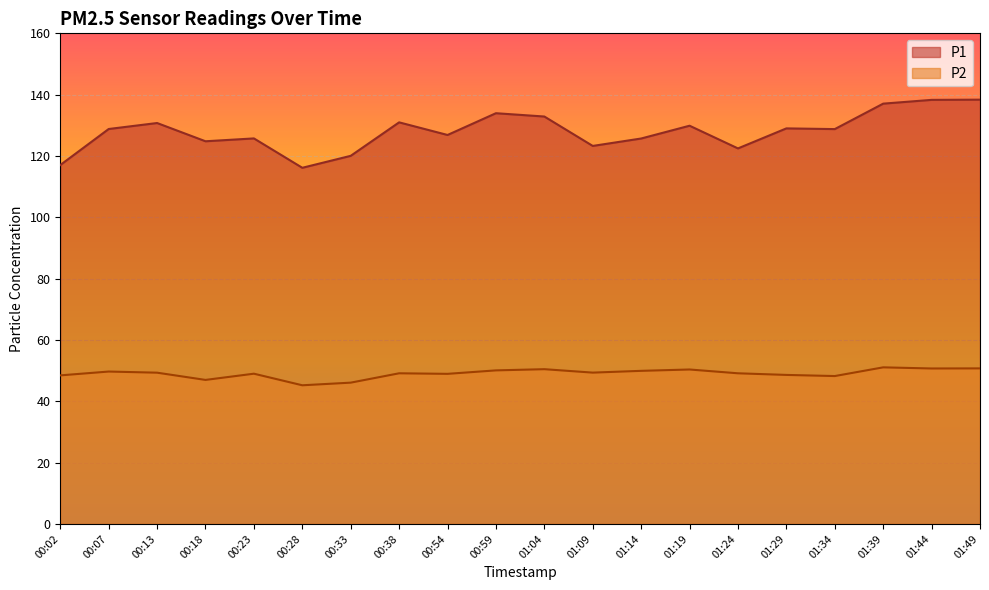

What is the difference between the maximum and minimum values in the P1 series?

22.2